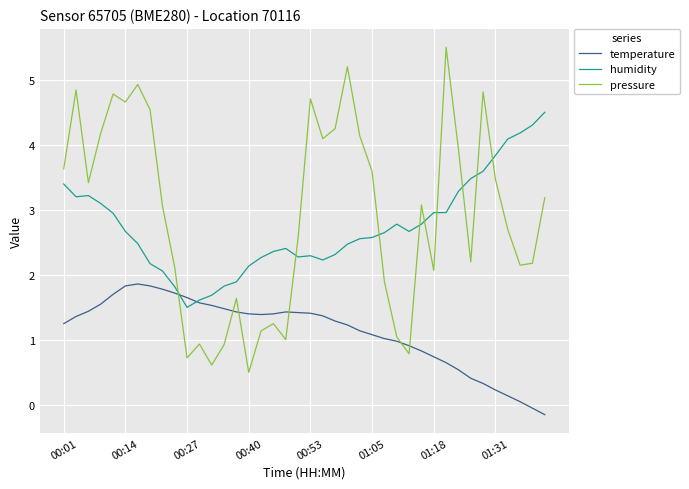

Which series has the largest range (max minus min)?

pressure